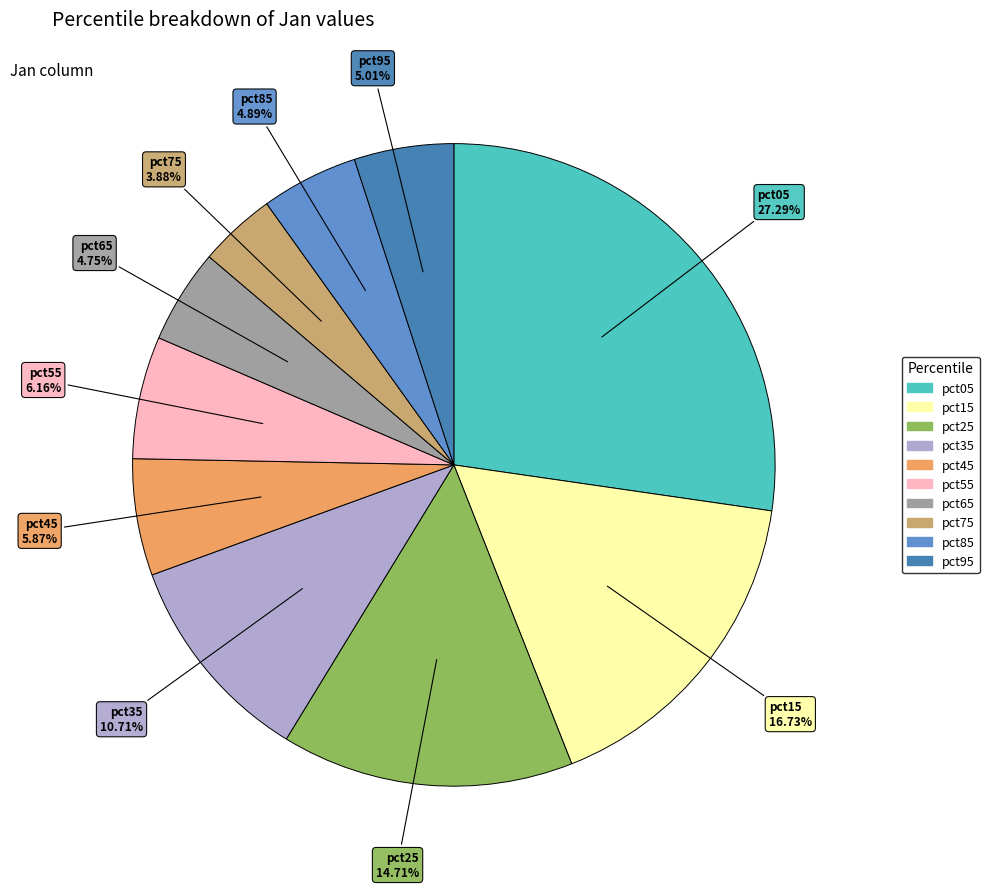

How many segments does this pie chart have?

10